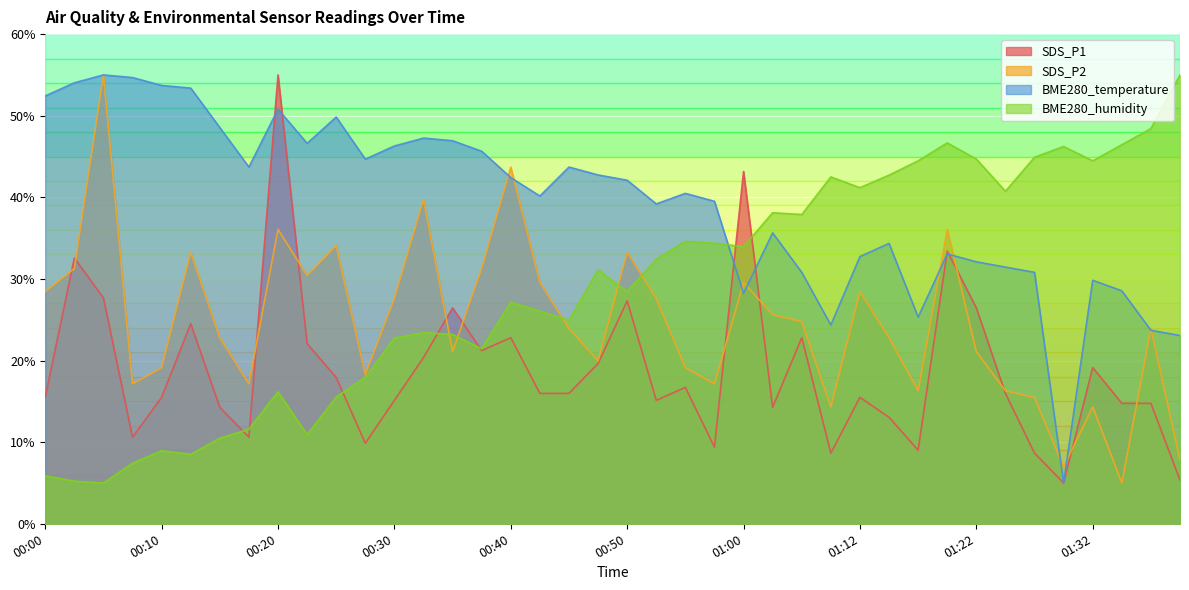

Count the number of data series in this chart.

4